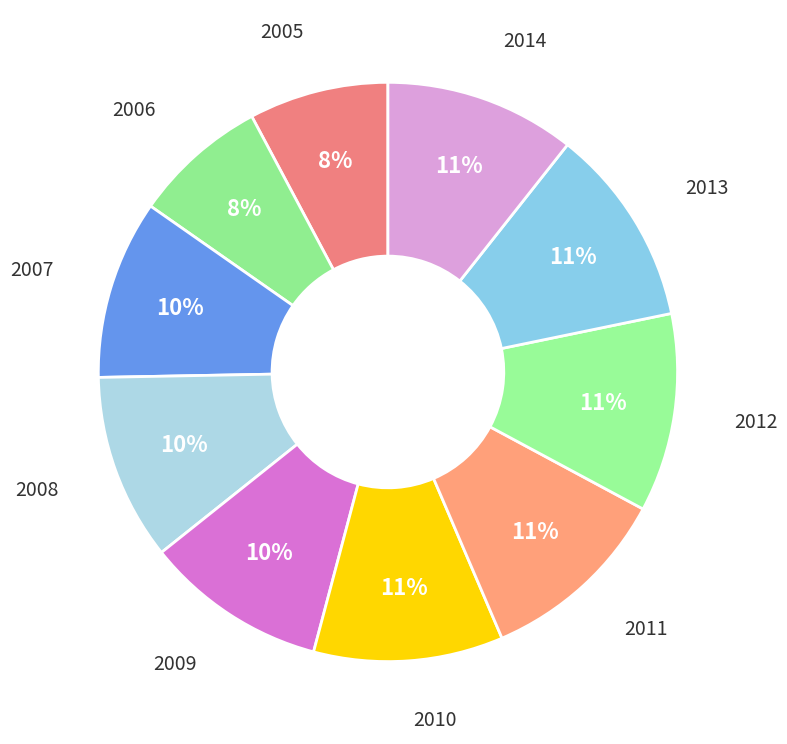

Which has a higher value, 2012 or 2007?

2012